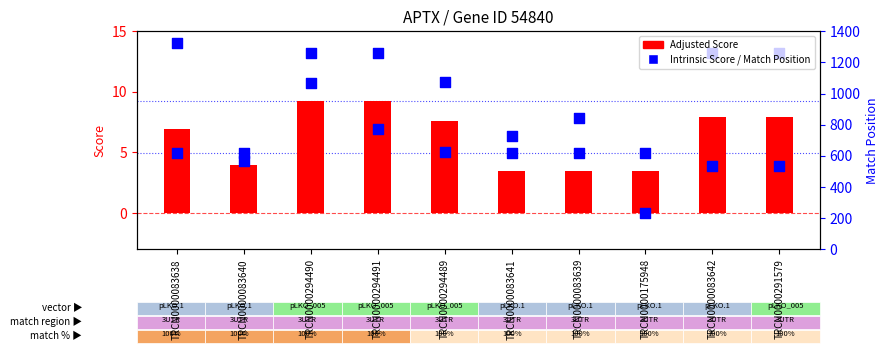

Which series has the largest total across all categories?

Match Position